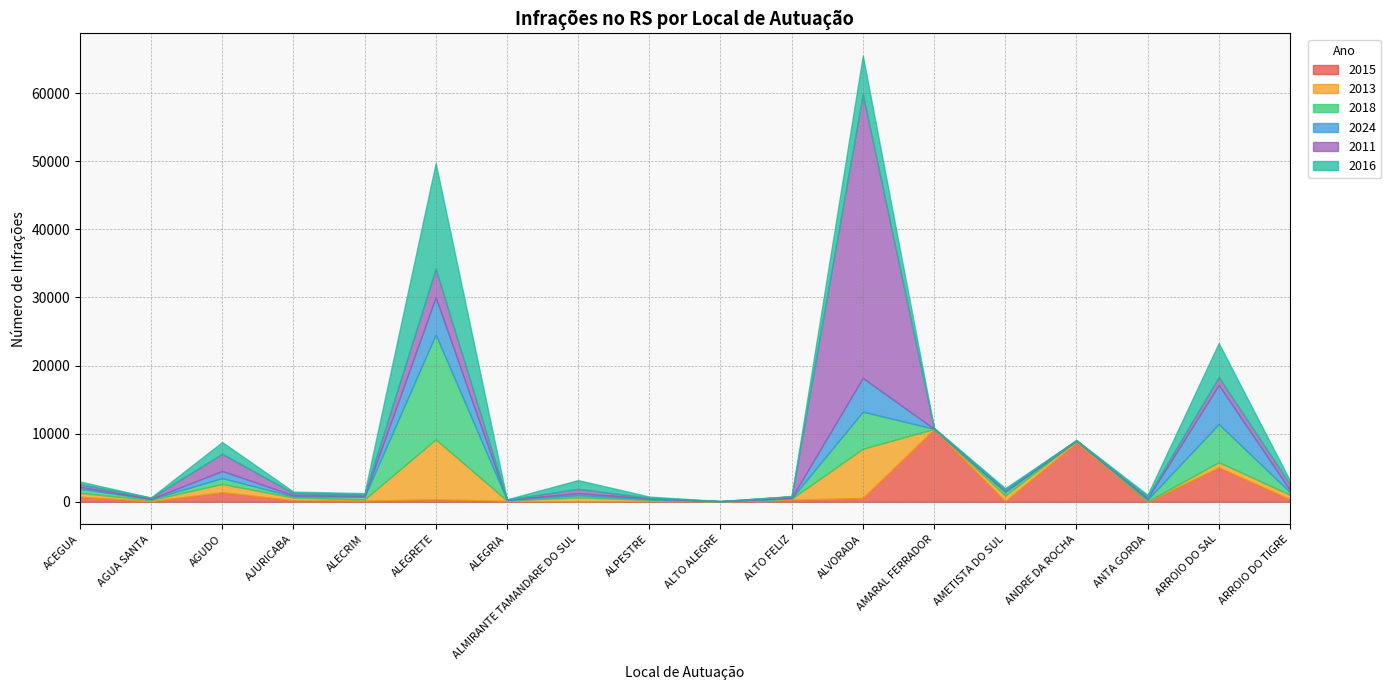

How many interior local valleys does the 2018 series have?

6